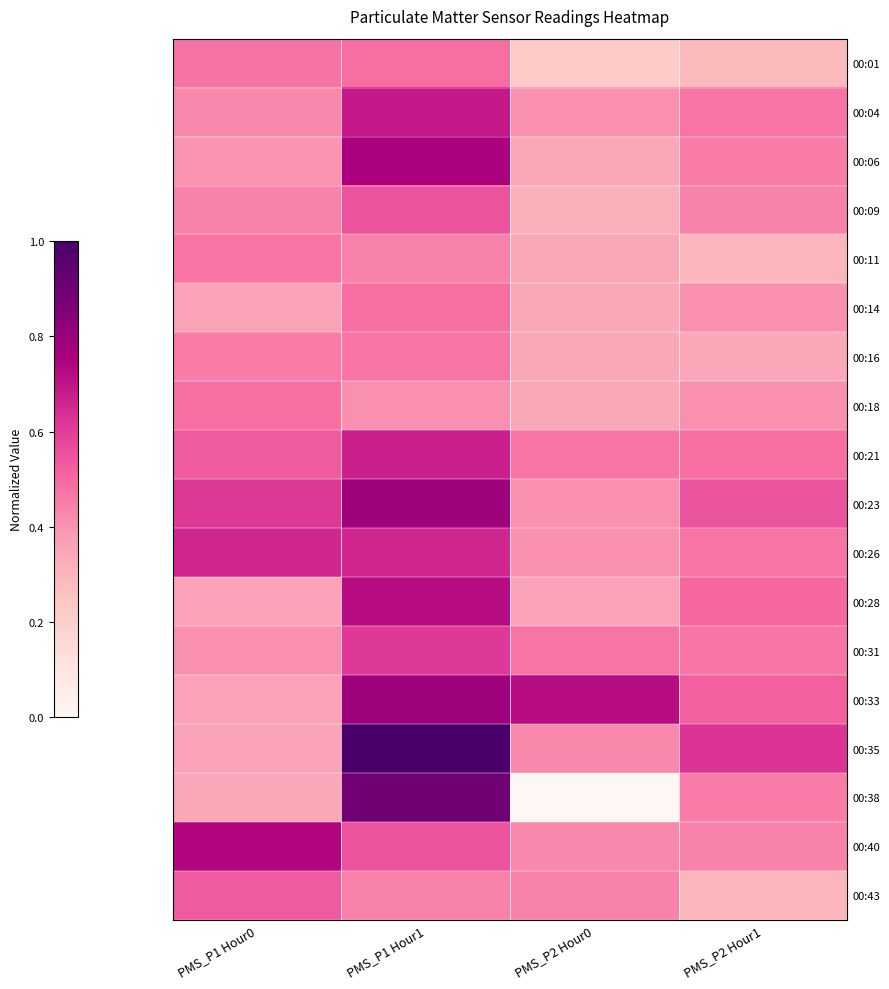

Which series has the widest spread of values?

00:38